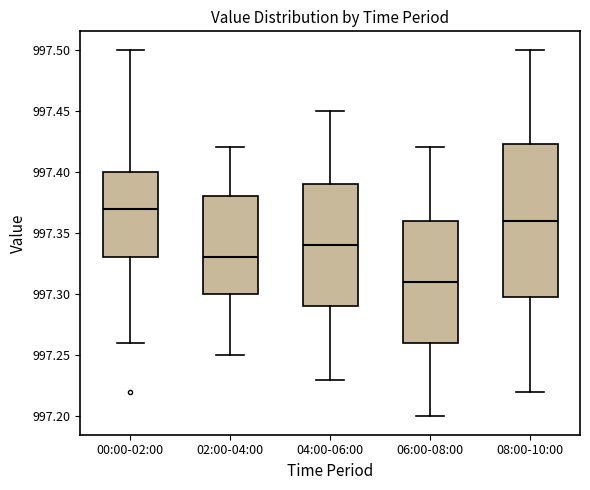

Reading left to right, read every box against the y-axis: the position of its median line, the range the box covers, and the ends of its whiskers. The values are not printed on the chart, so give them approximately, as read against the axis.

00:00-02:00: median 997.370, box 997.330 to 997.400, whiskers 997.260 to 997.500
02:00-04:00: median 997.330, box 997.300 to 997.380, whiskers 997.250 to 997.420
04:00-06:00: median 997.340, box 997.290 to 997.390, whiskers 997.230 to 997.450
06:00-08:00: median 997.310, box 997.260 to 997.360, whiskers 997.200 to 997.420
08:00-10:00: median 997.360, box 997.300 to 997.425, whiskers 997.220 to 997.500